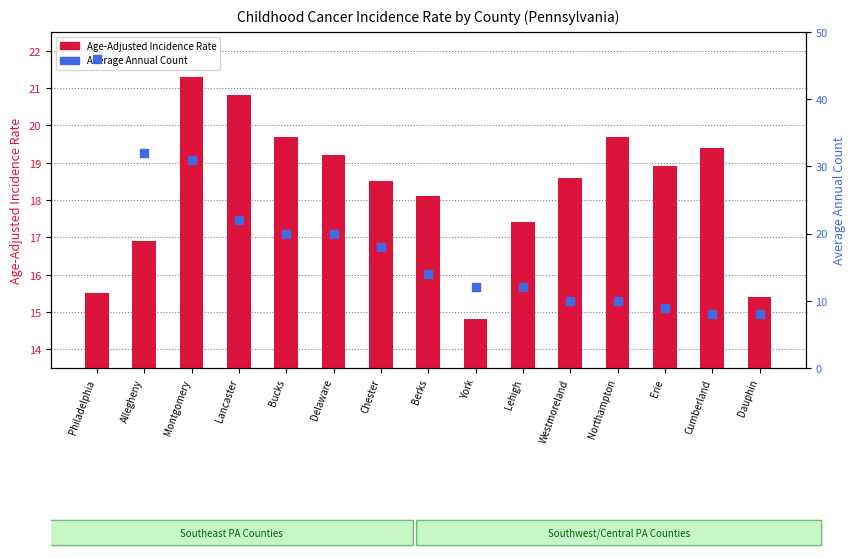

What is the total value across all series at Philadelphia?

61.5